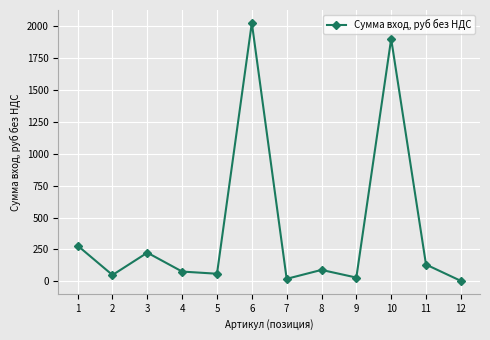

What is the value of the 6th point from the left?

2025